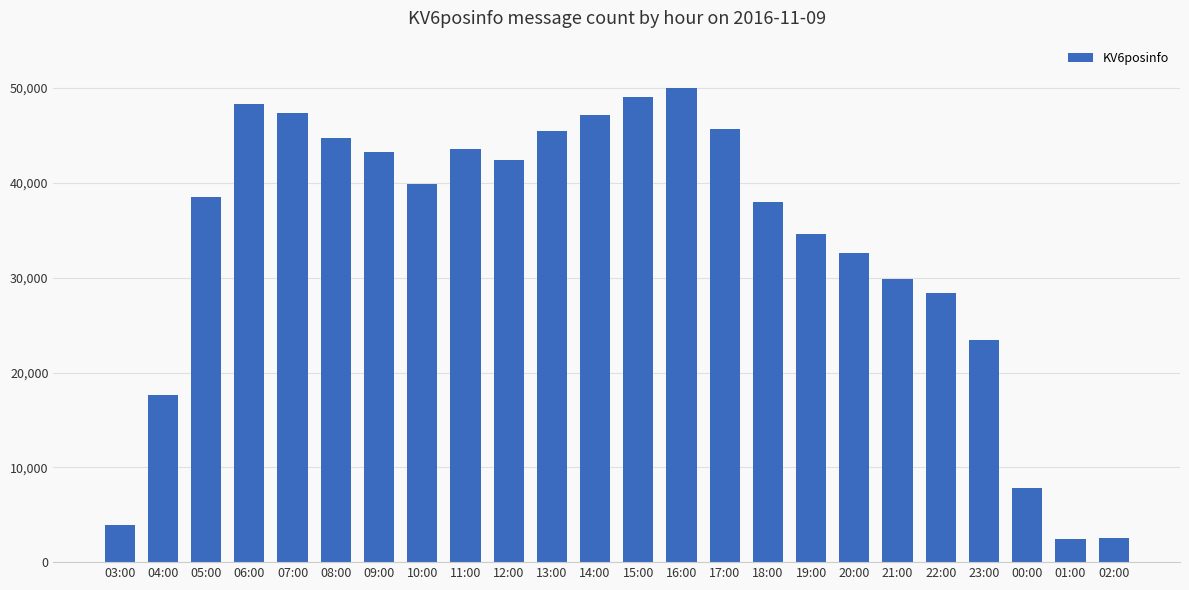

What is the difference between the values at 09:00 and 08:00?

1468